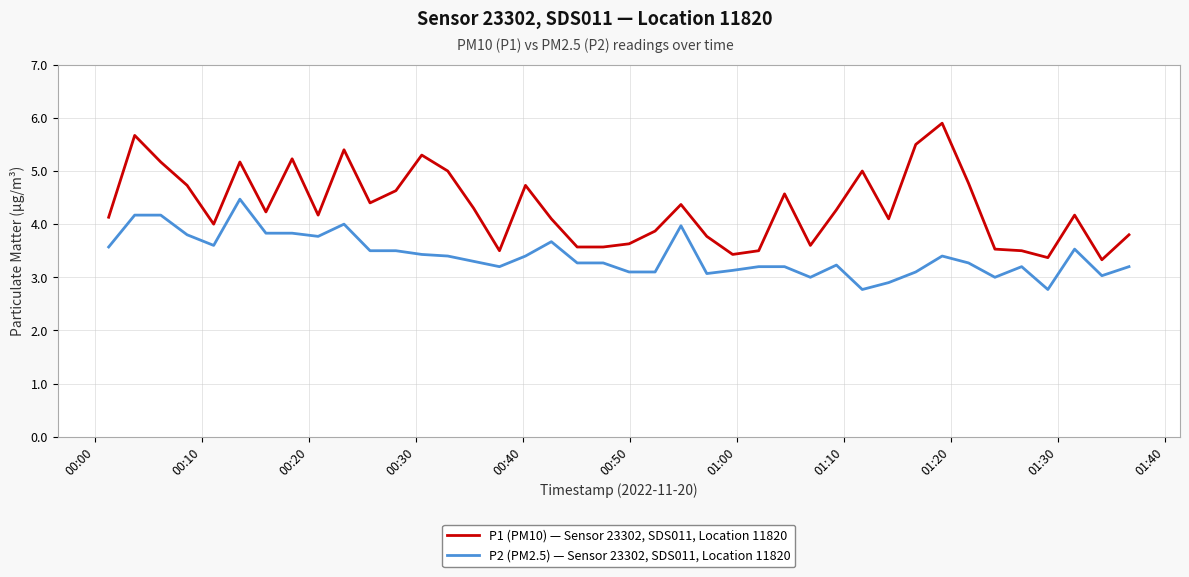

What is the sum of all P2 (PM2.5) — Sensor 23302, SDS011, Location 11820 values?

136.3